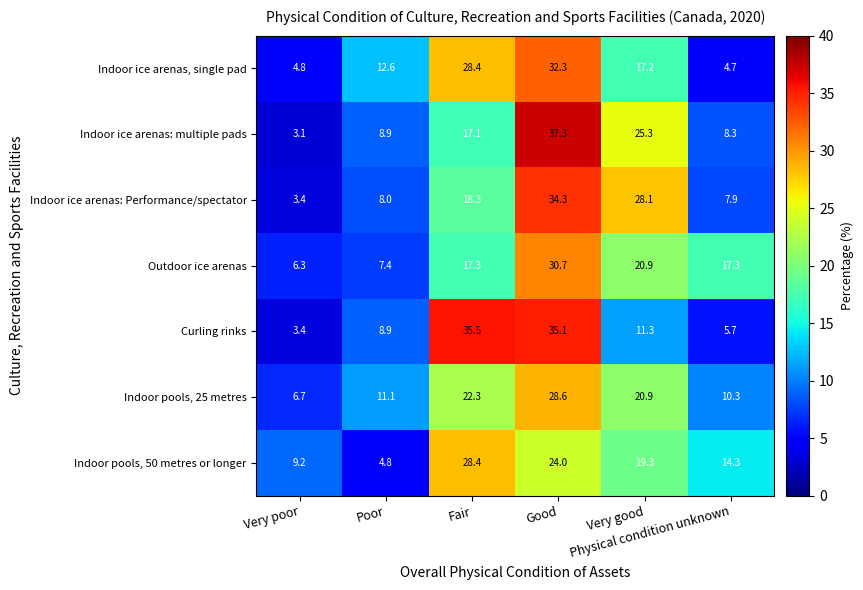

At which category is the sum across all series the highest?

Good